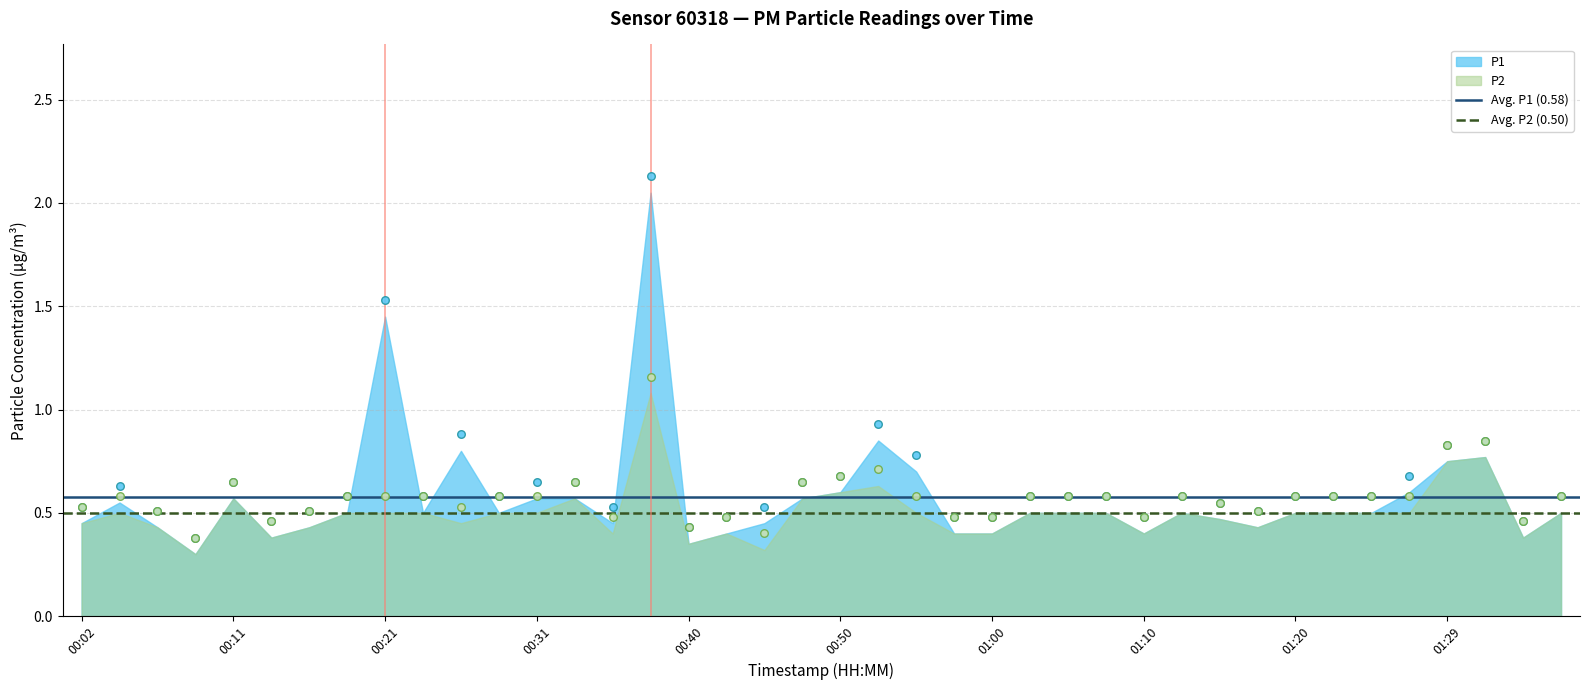

Is the value of Avg. P2 (0.50) at 00:11 greater than the value of Avg. P1 (0.58) at 00:02?

No